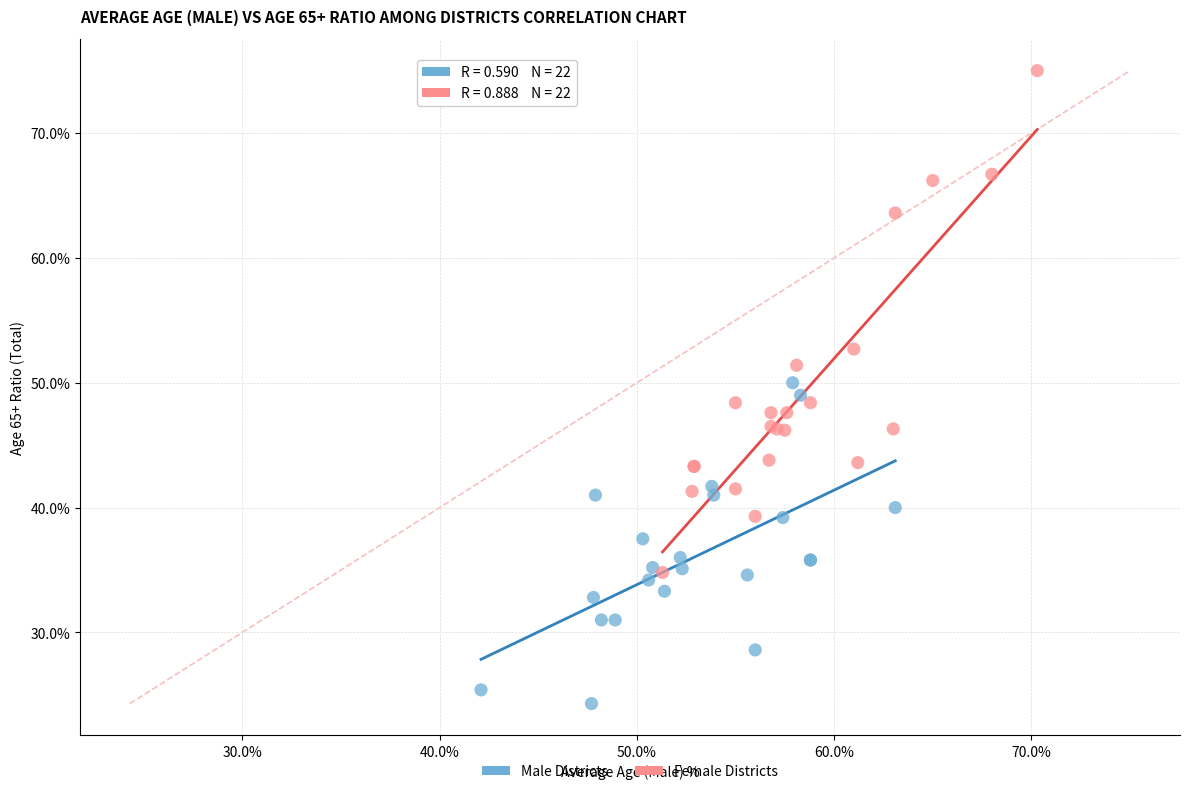

What are all the series names shown in the legend?

Male Districts, Female Districts